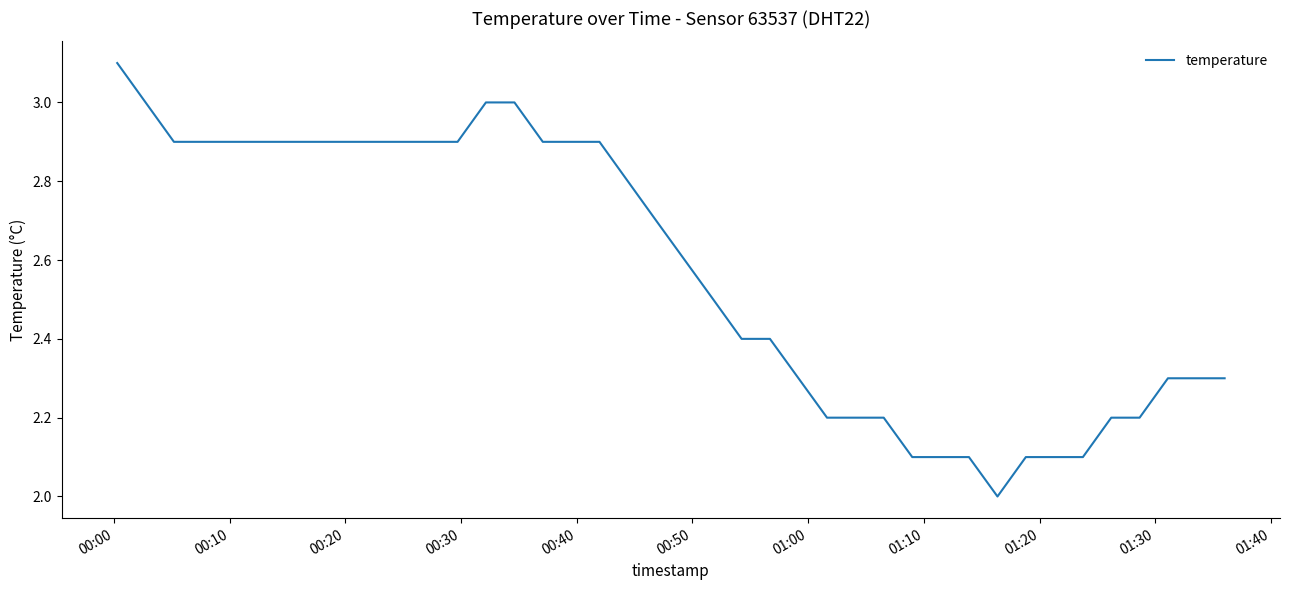

What is the minimum value shown in the chart?

2.0